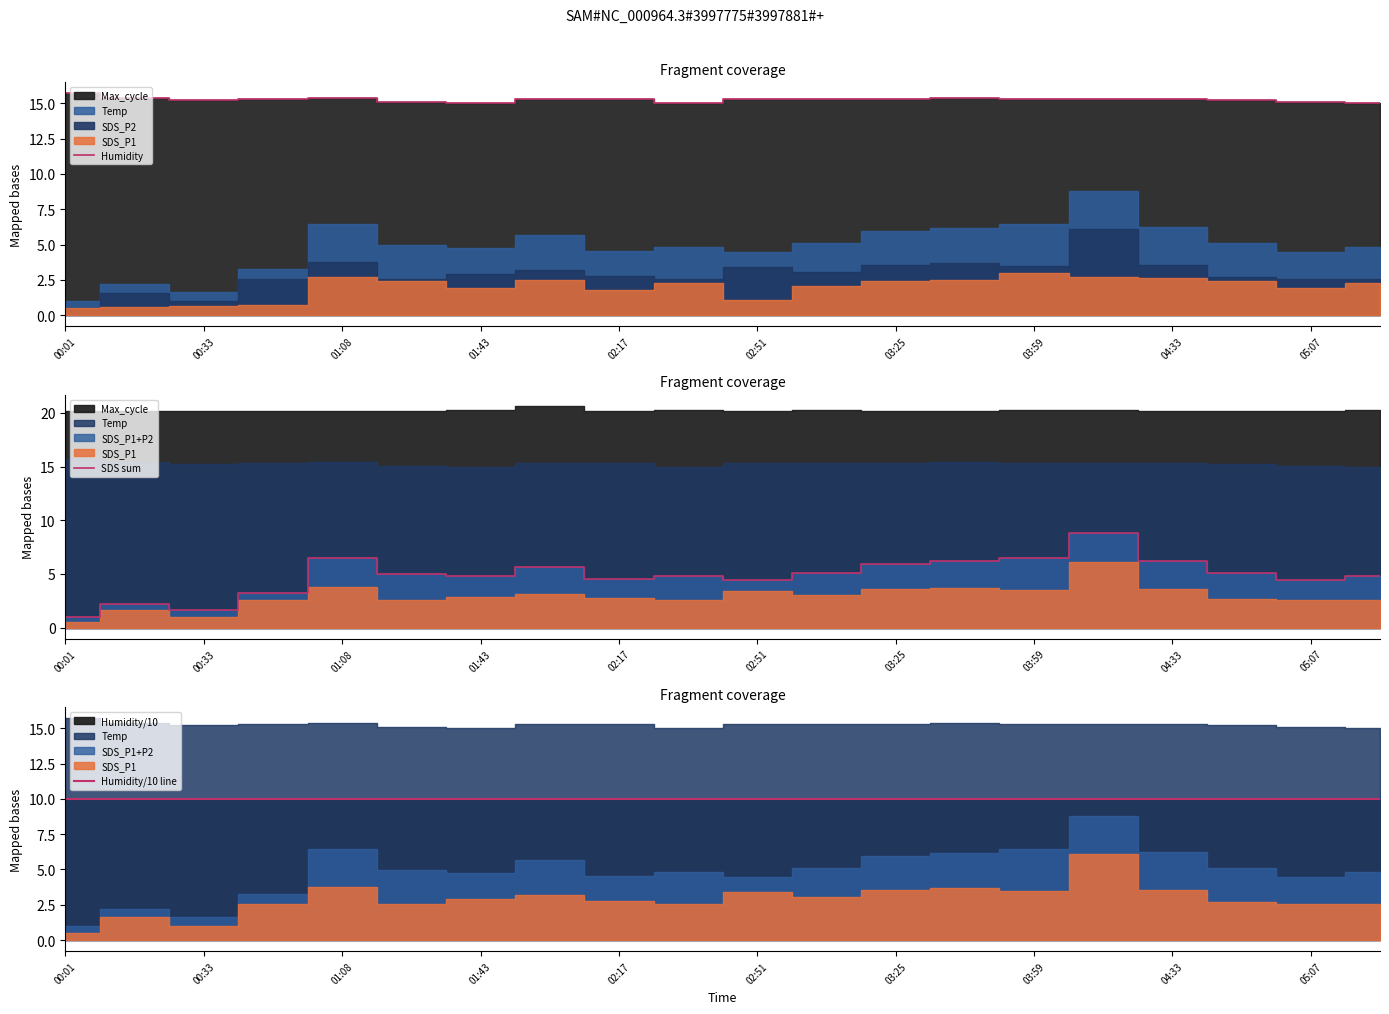

The value of Humidity at 04:33 is 26.4. True or false?

False